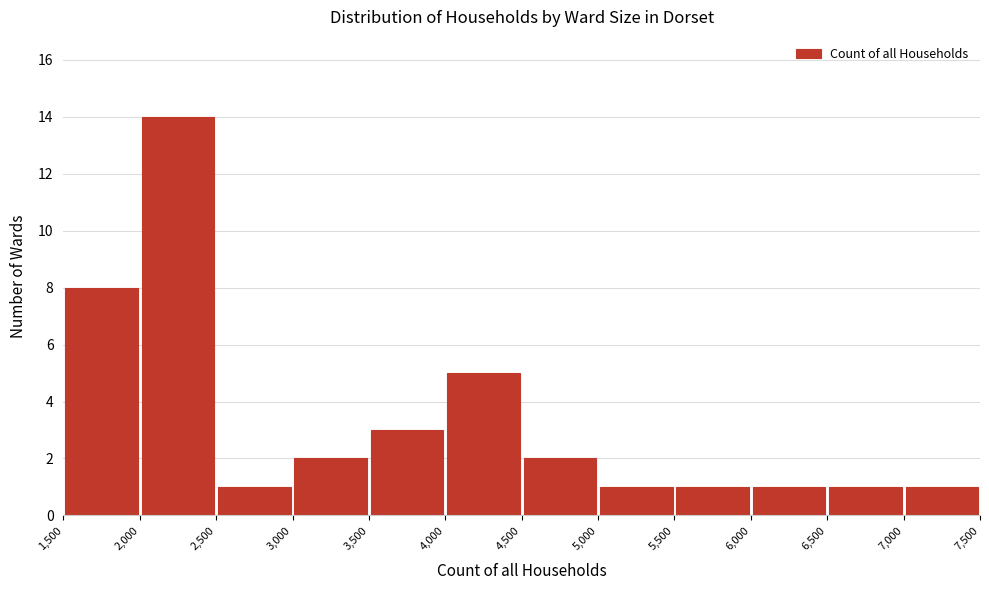

What is the height of the bar covering 6,500 to 7,000 on the x-axis? The values are not printed on the chart, so give them approximately, as read against the axis.

1